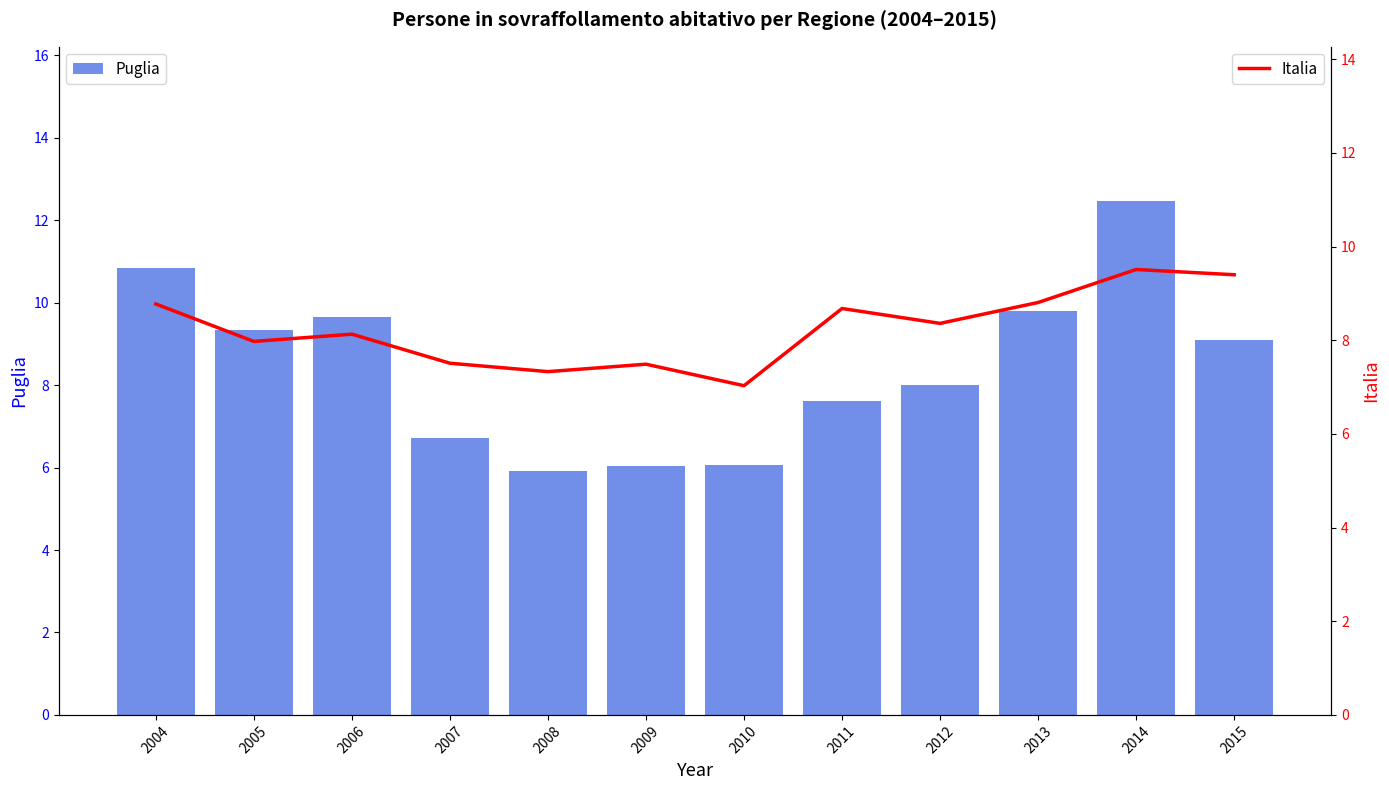

What is the minimum value shown in the chart?

5.9